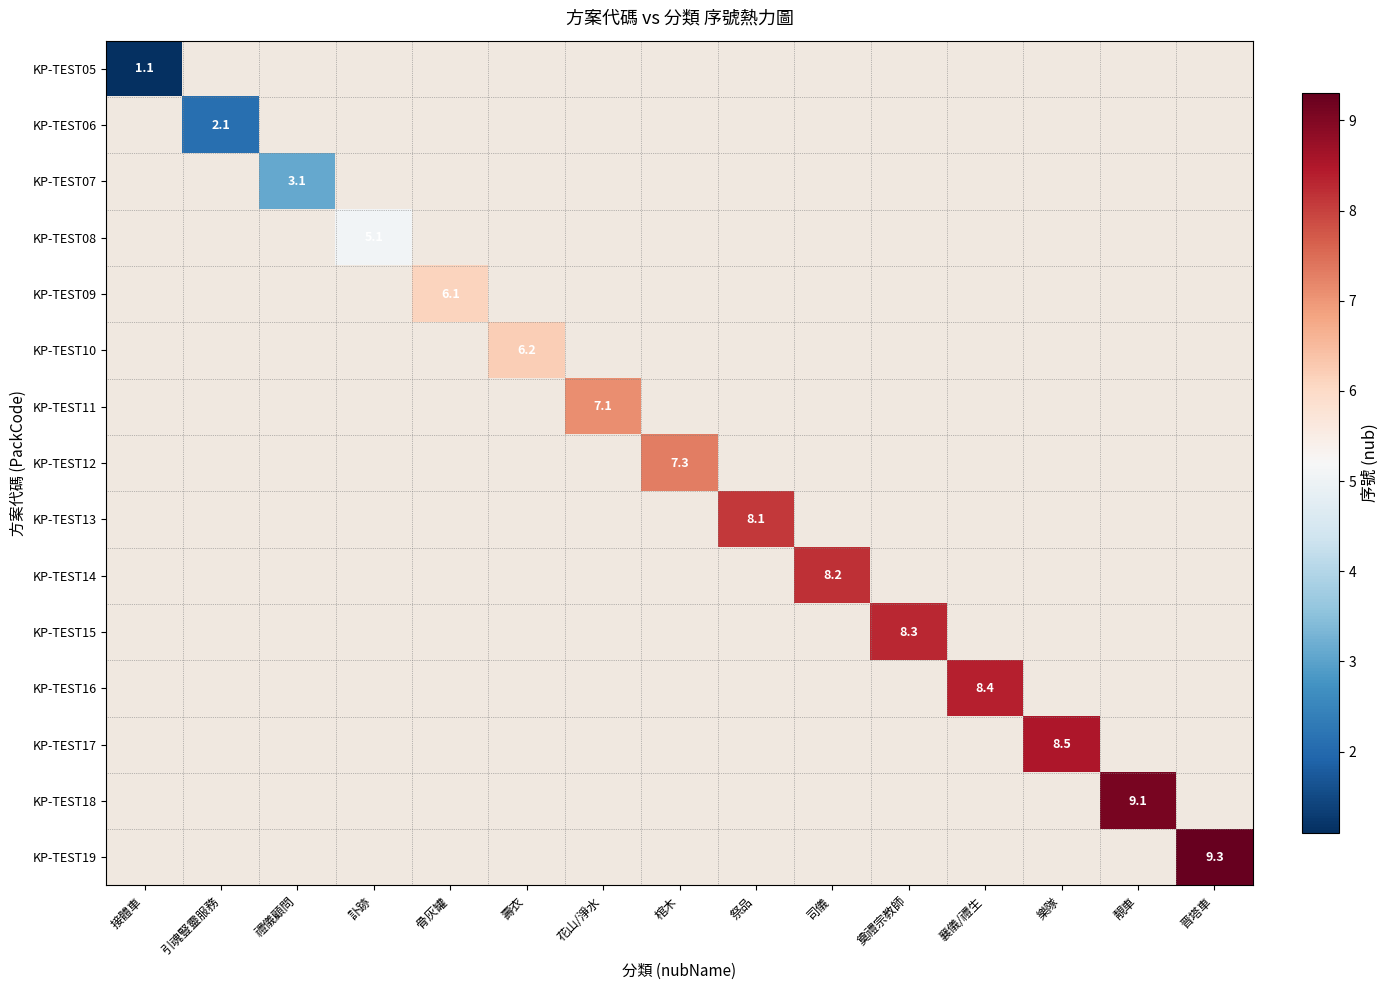

The KP-TEST12 series shows 11.4 at 棺木. True or false?

False